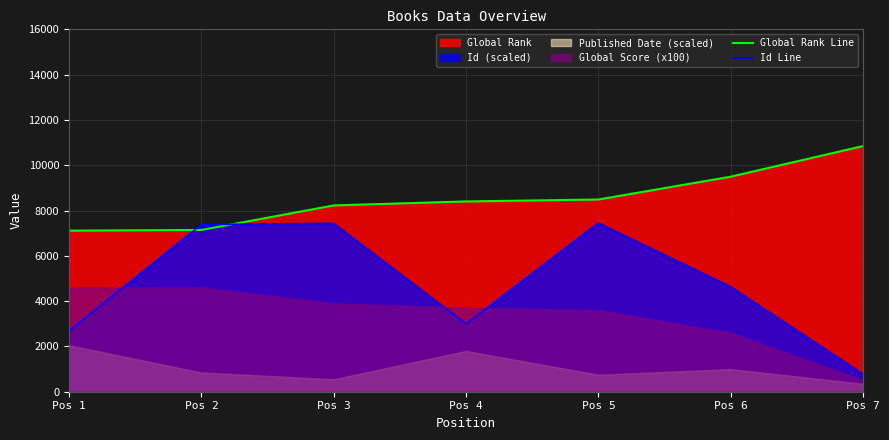

Does the chart display data point markers on the line(s)?

No